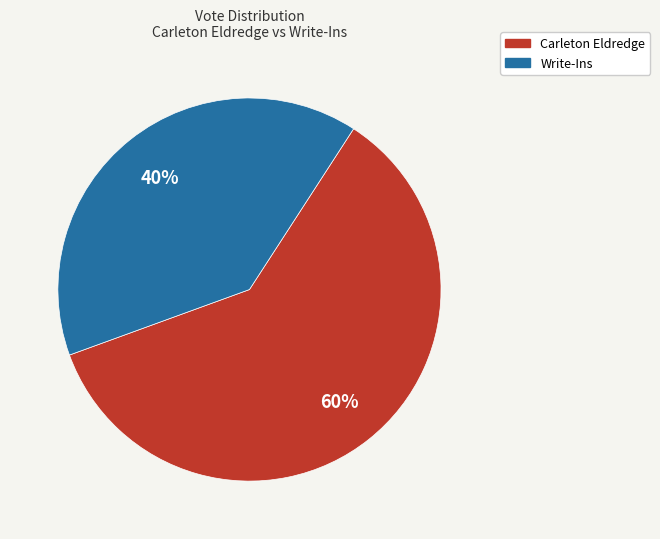

Combined, do Carleton Eldredge and Write-Ins account for over 50%?

Yes